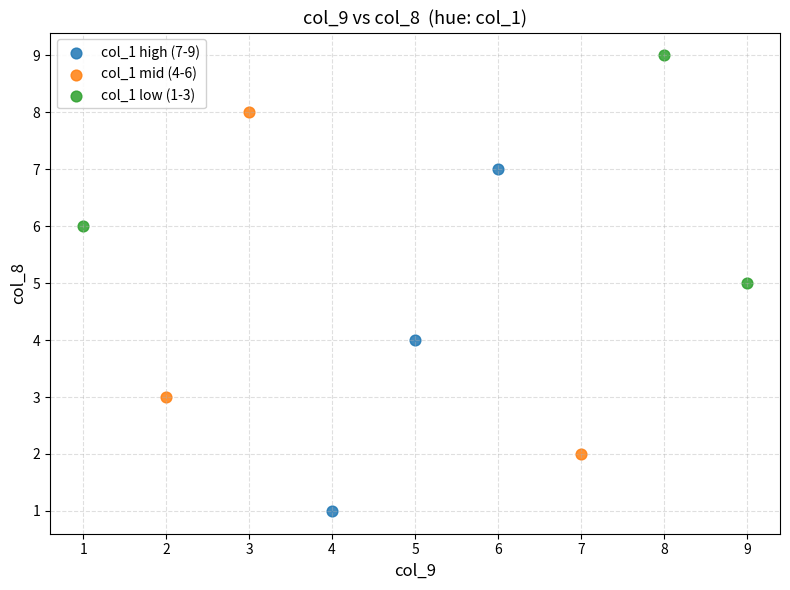

Which series contains the lowest Y value?

col_1 high (7-9)